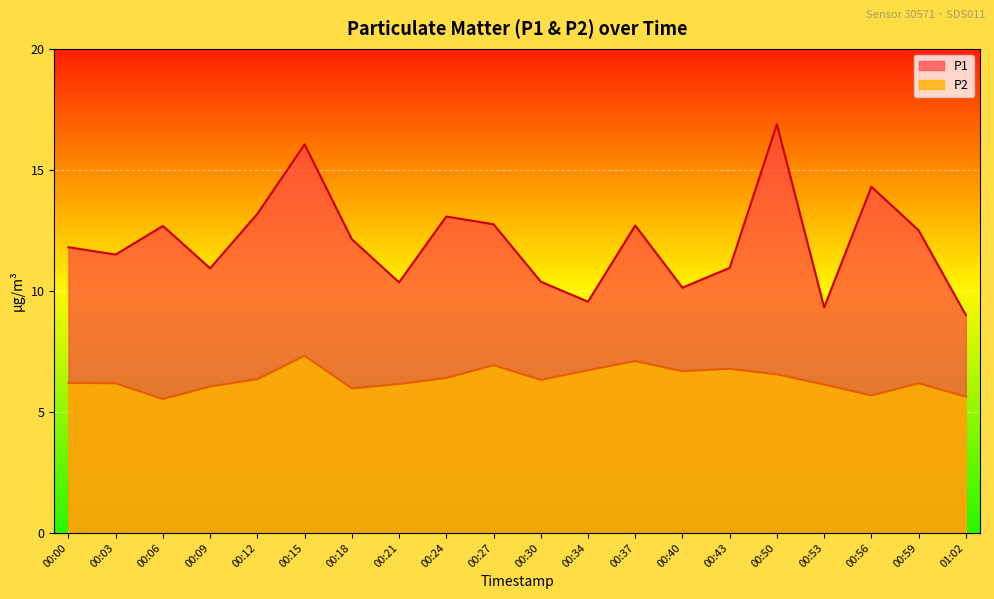

Where is P1 nearest to the value 12?

00:18